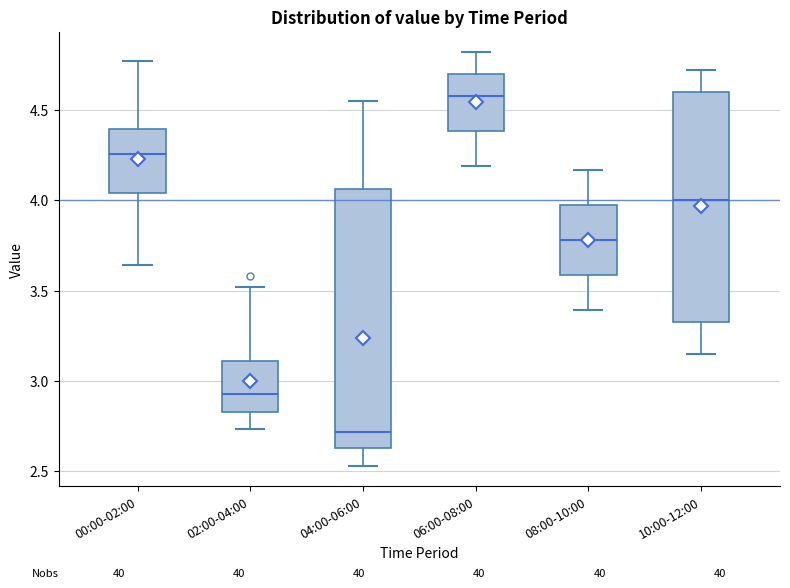

Comparing the boxes themselves (not the whiskers), which one is the tallest?

04:00-06:00